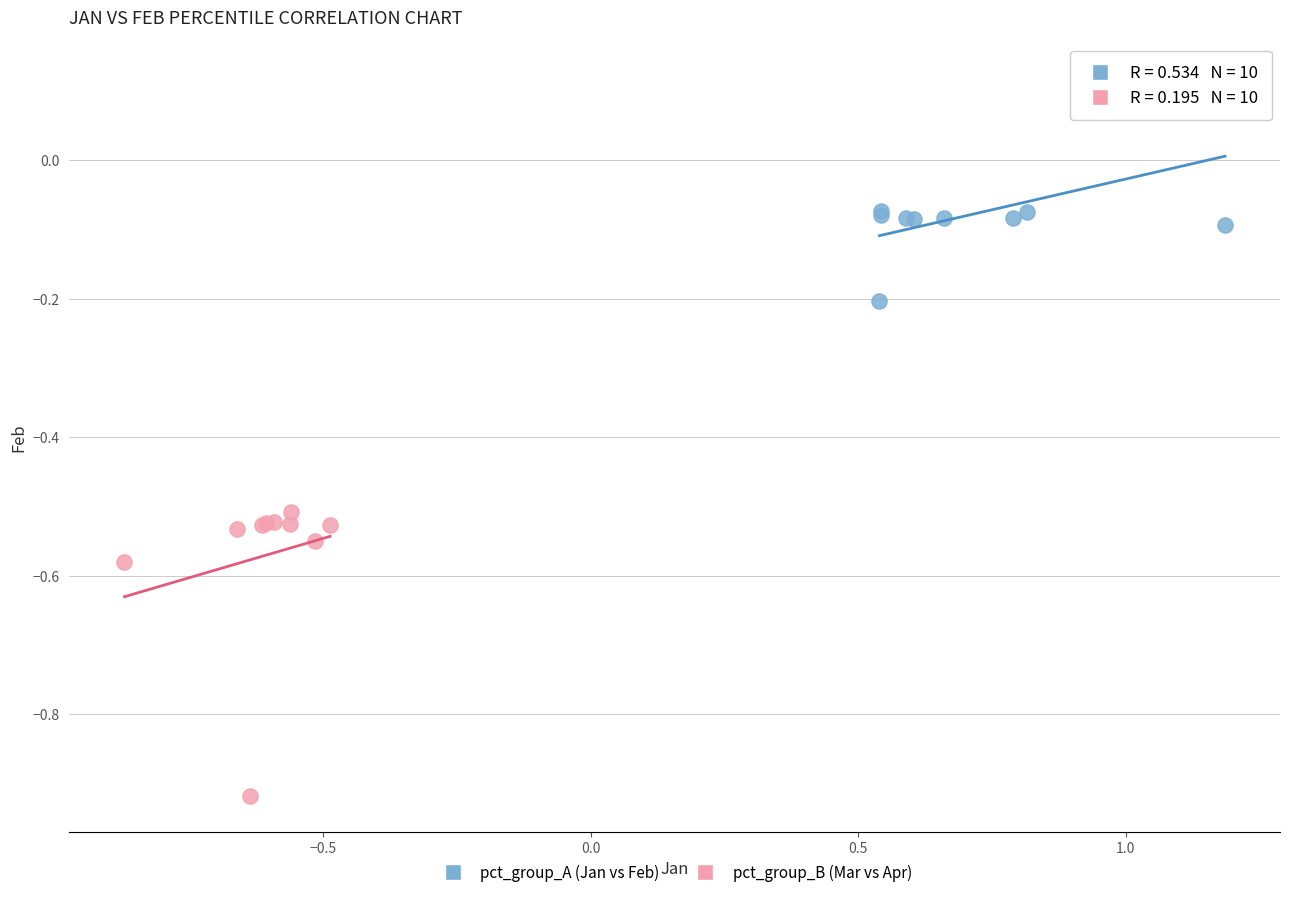

Which series contains the lowest Y value?

pct_group_B (Mar vs Apr)